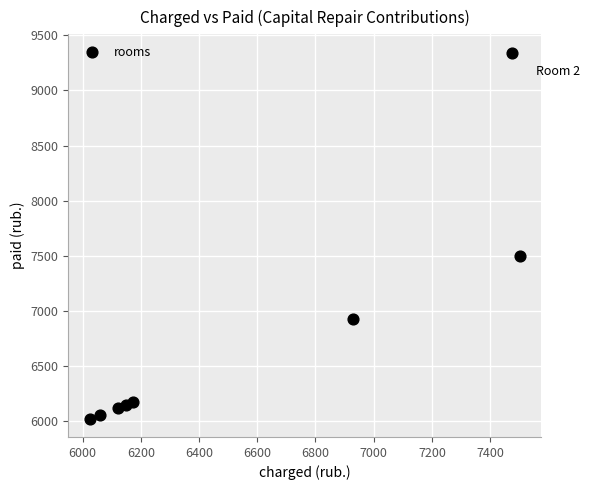

What Y value in the scatter plot is closest to 7683?

7501.7